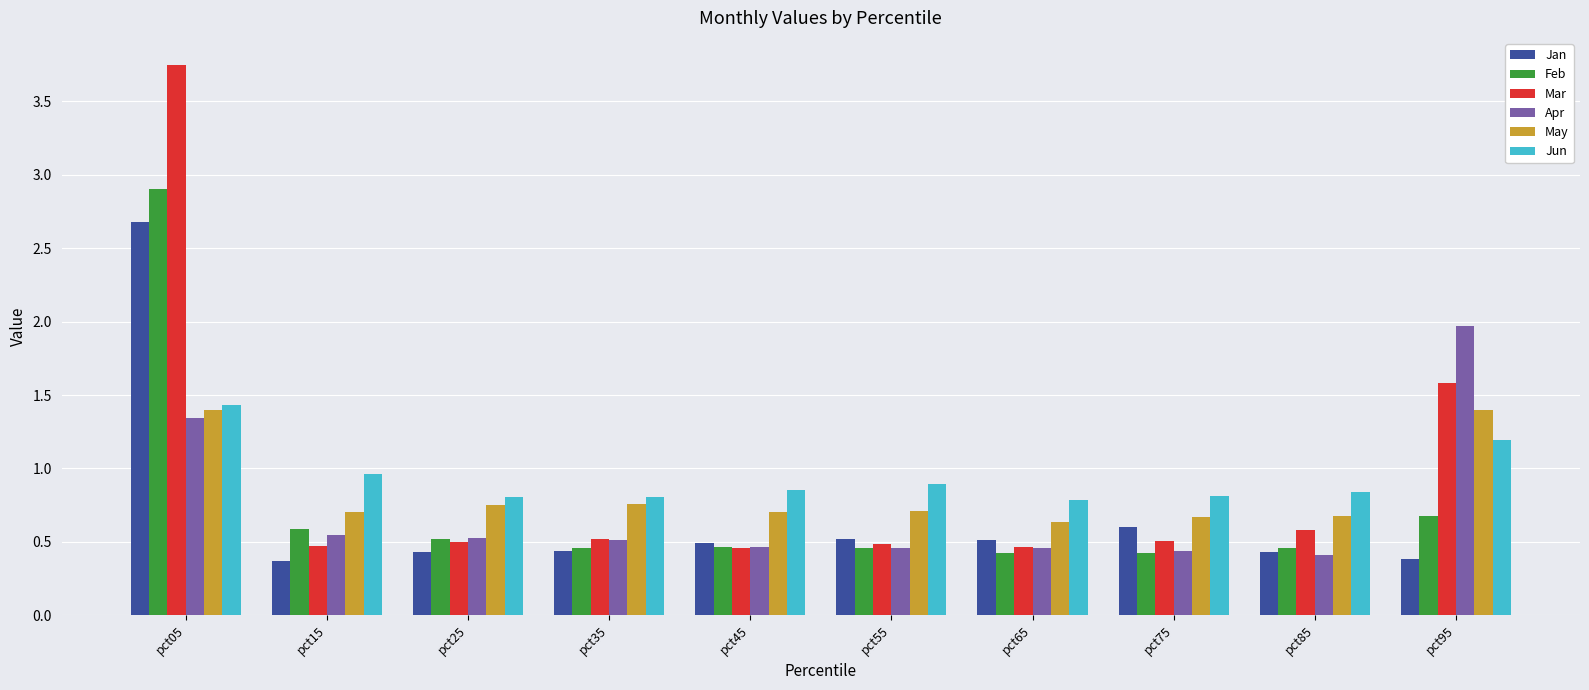

Are the bars grouped side by side (vs. stacked)?

Yes